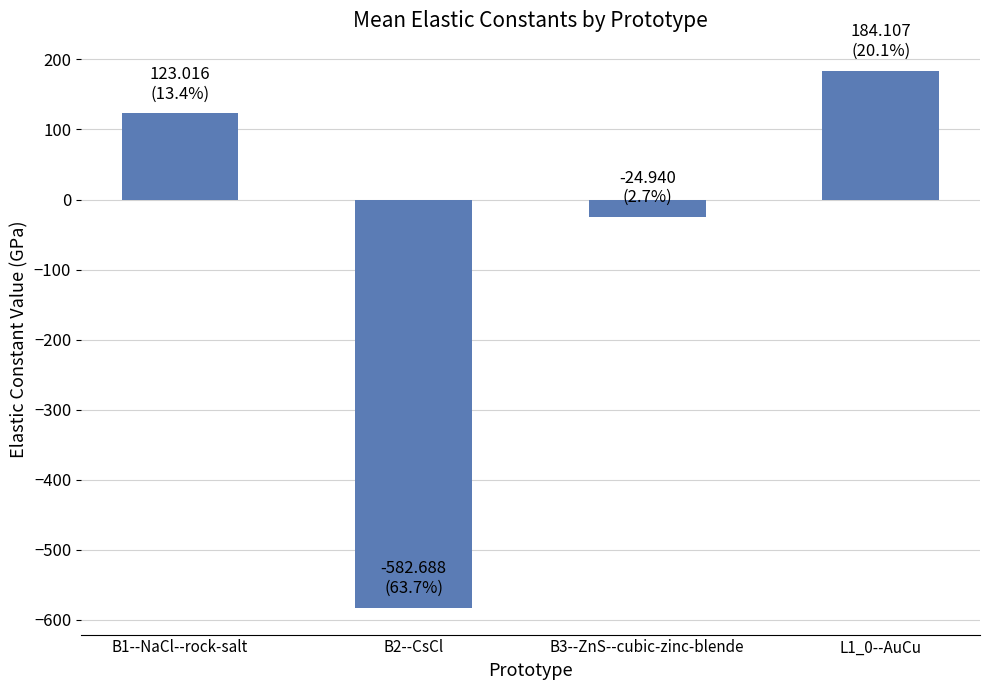

At which label does the data first exceed 123?

B1--NaCl--rock-salt